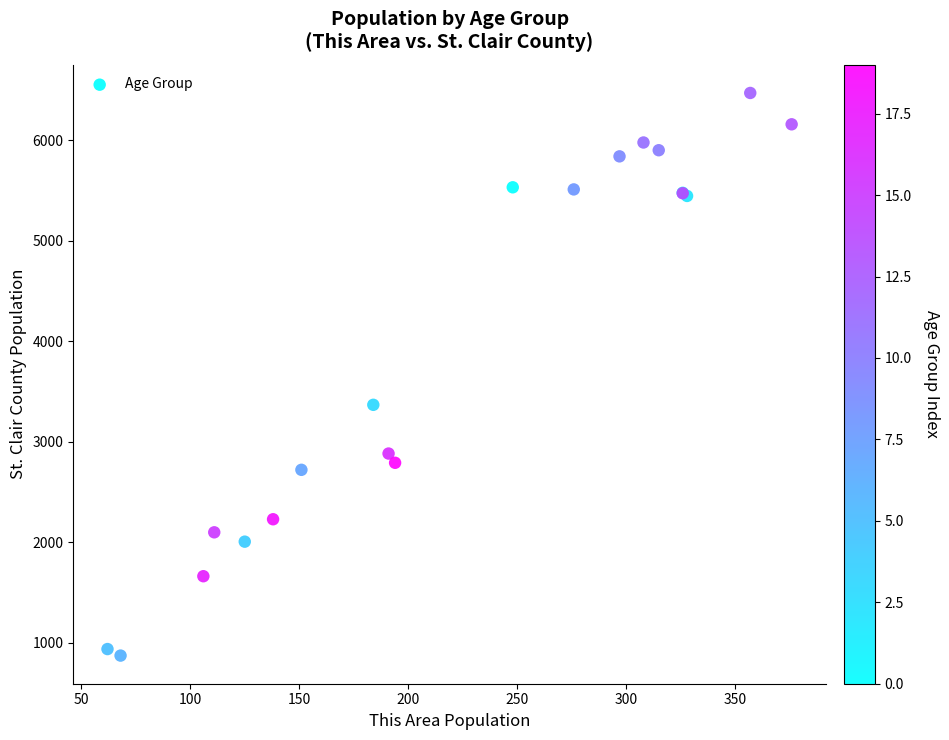

What Y value in the scatter plot is closest to 3672?

3368